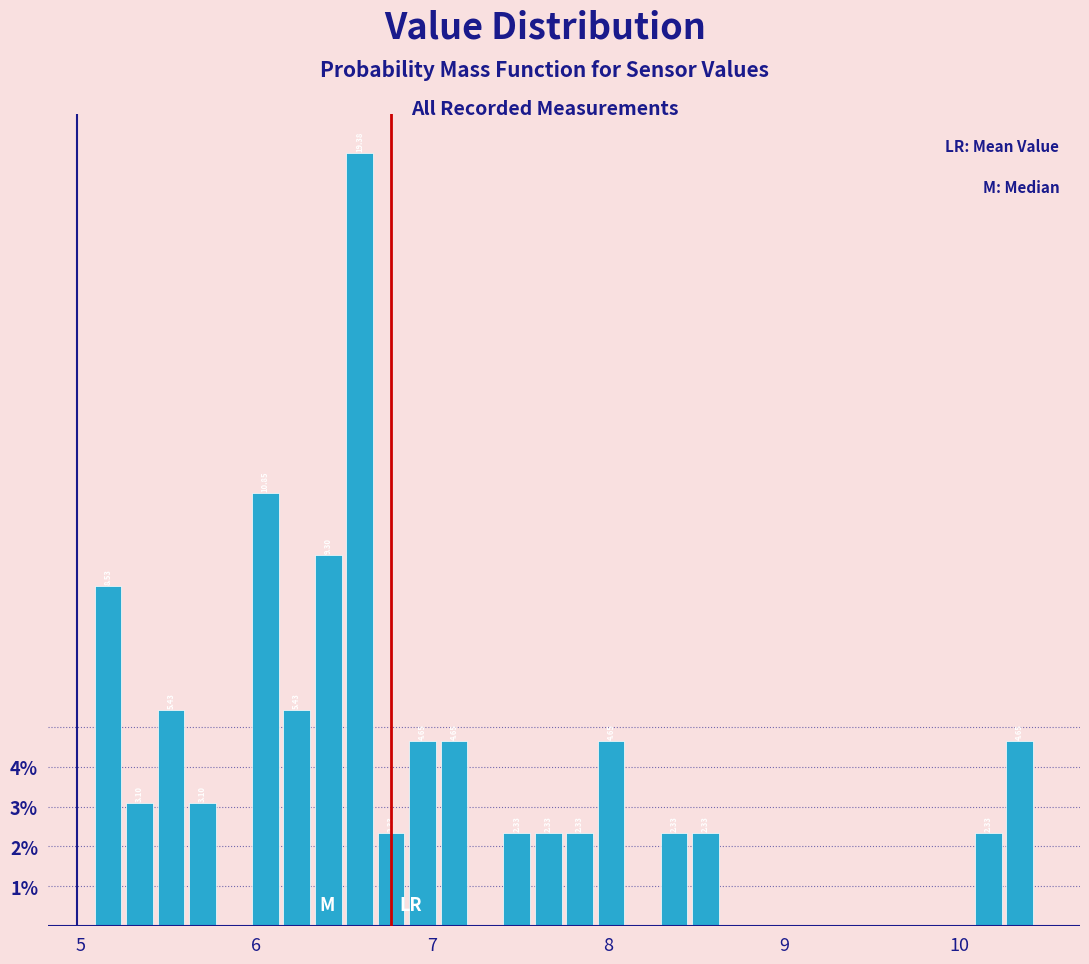

Read against the x-axis, roughly where is the centre of the tallest bar?

6.6